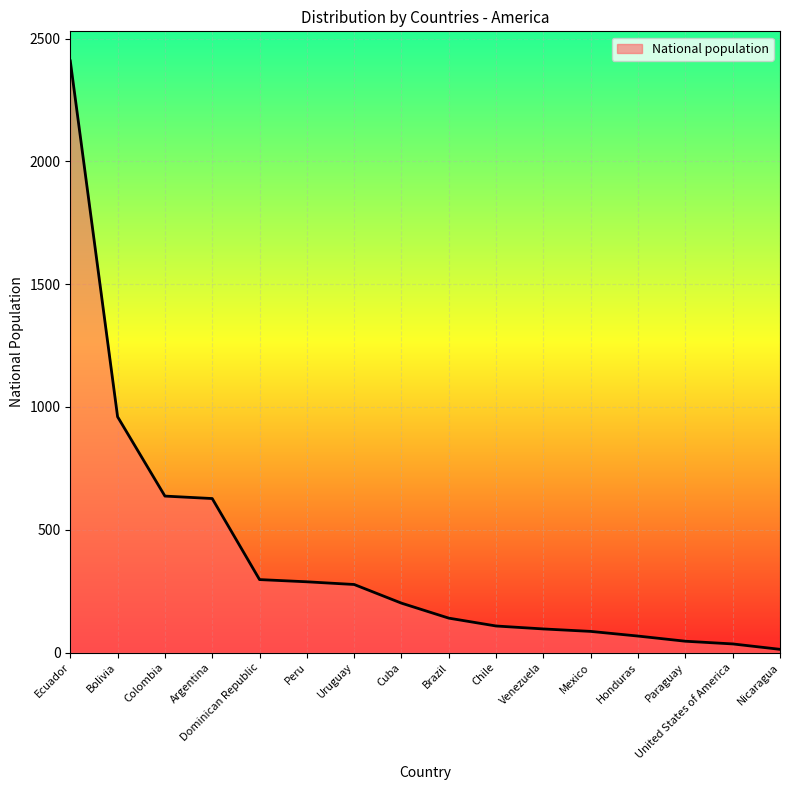

What is the difference between the values at Bolivia and Venezuela?

864